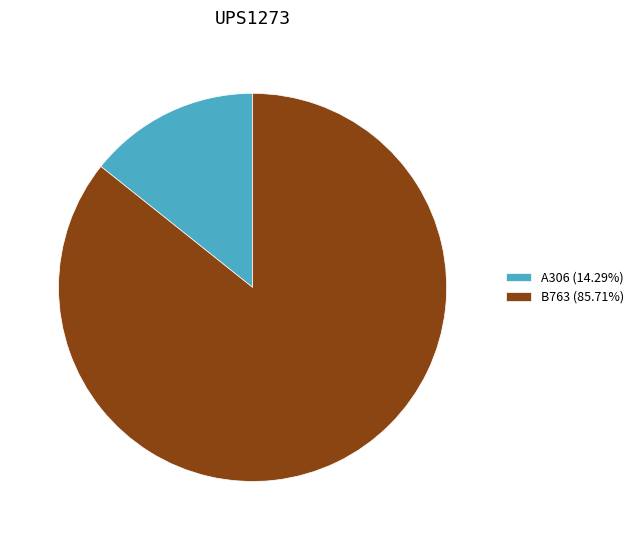

Which category accounts for the majority?

B763